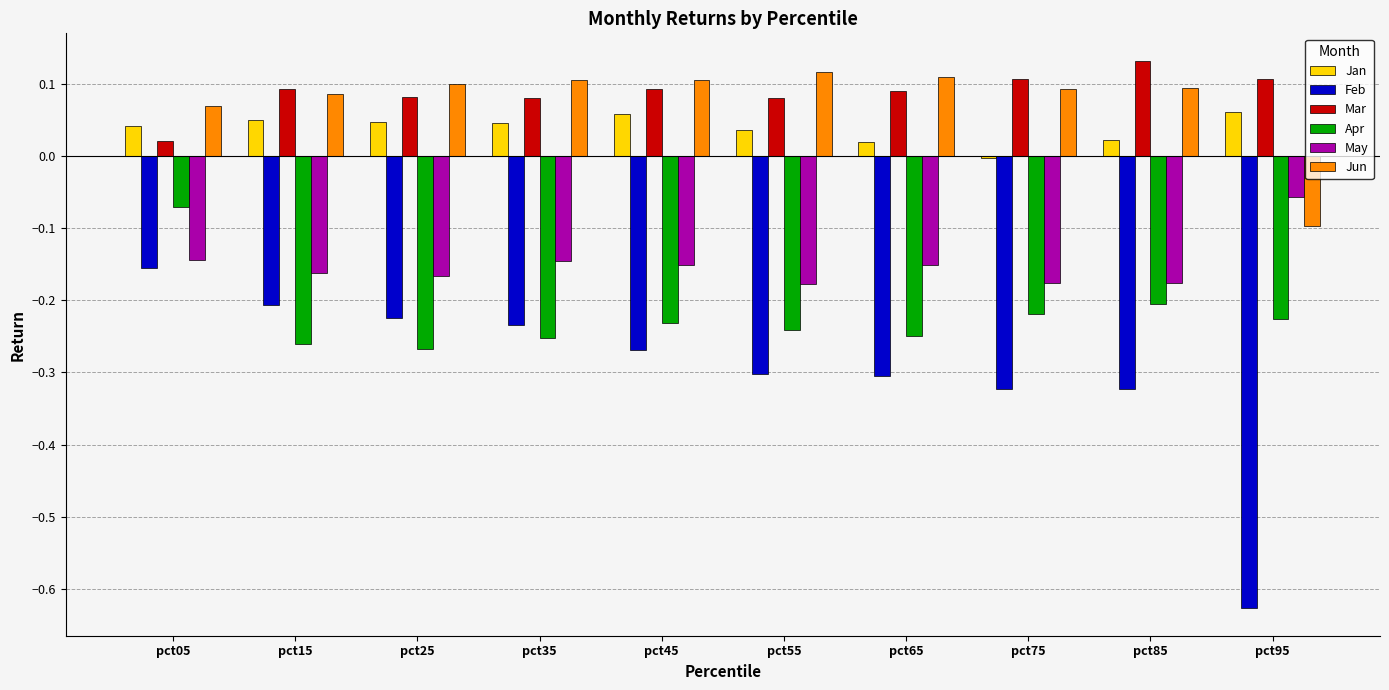

True or false: Jun has a value of 0.1 at pct55.

True